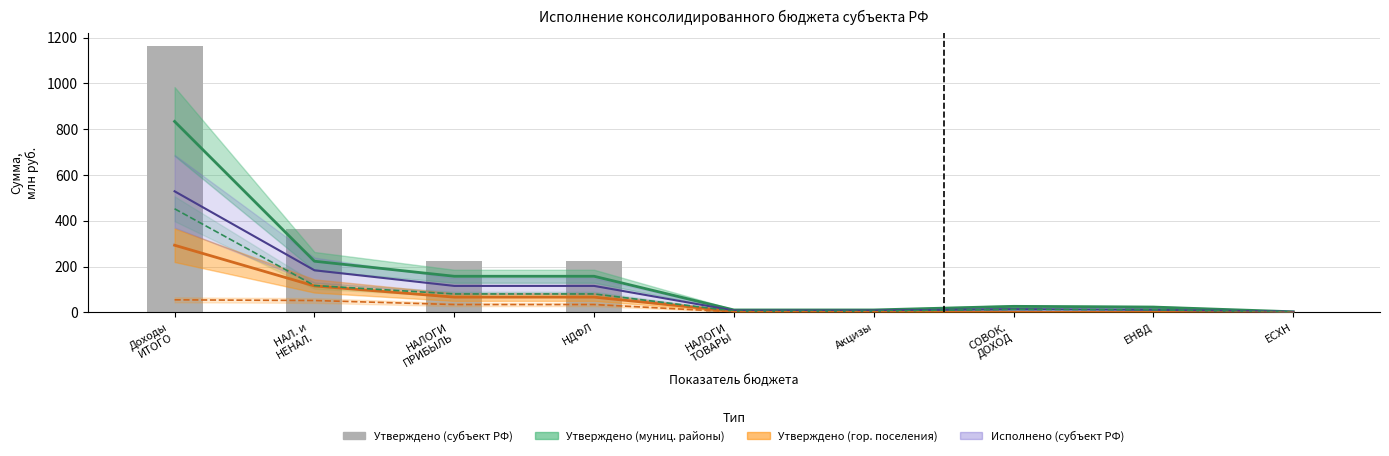

Which label corresponds to the smallest value in the chart?

ЕСХН